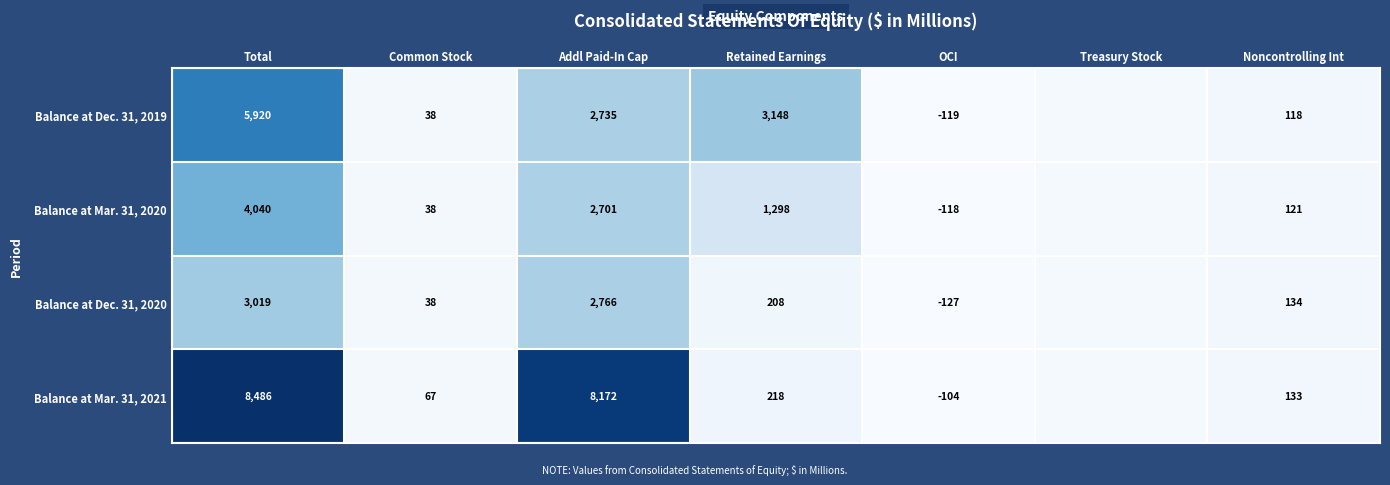

At Noncontrolling Int, list the series in order from largest to smallest.

Balance at Dec. 31, 2020, Balance at Mar. 31, 2021, Balance at Mar. 31, 2020, Balance at Dec. 31, 2019